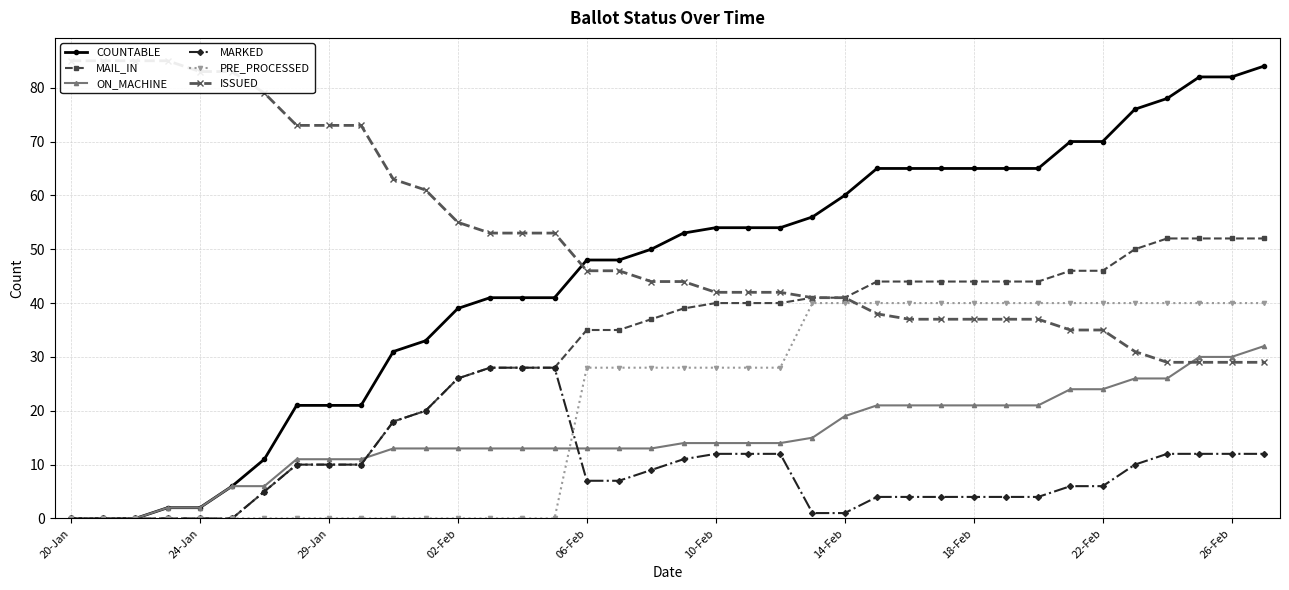

How many data points in ON_MACHINE are less than 14?

19